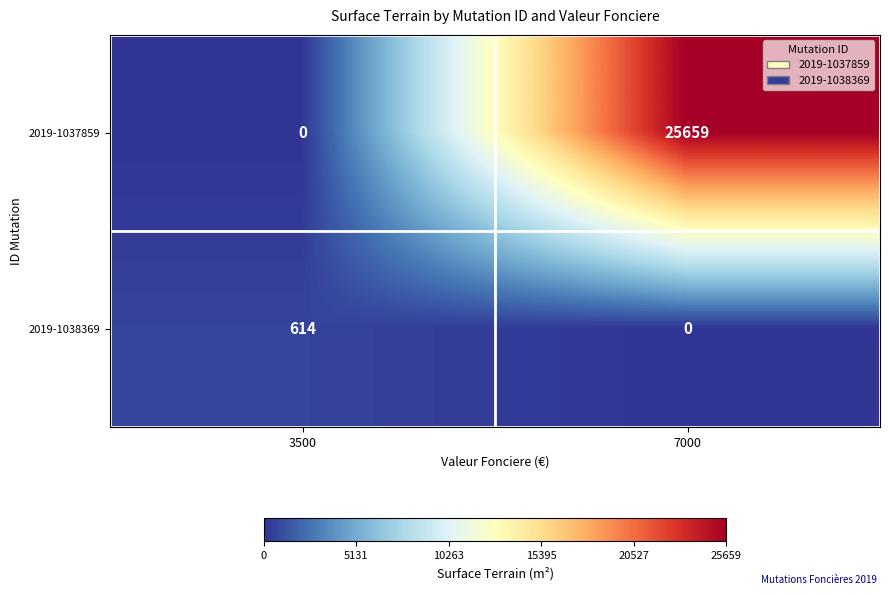

The value of 2019-1037859 at 3500 is 0. True or false?

True